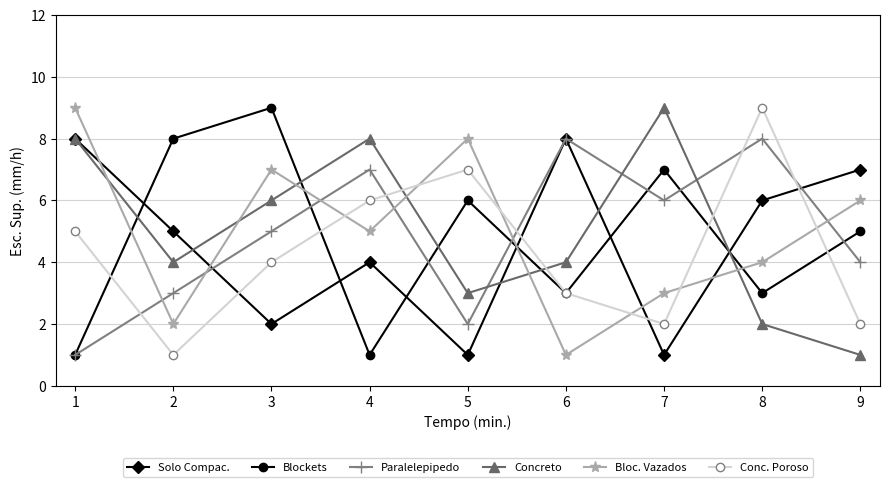

After their last crossing, which series has the higher values: Conc. Poroso or Concreto?

Conc. Poroso